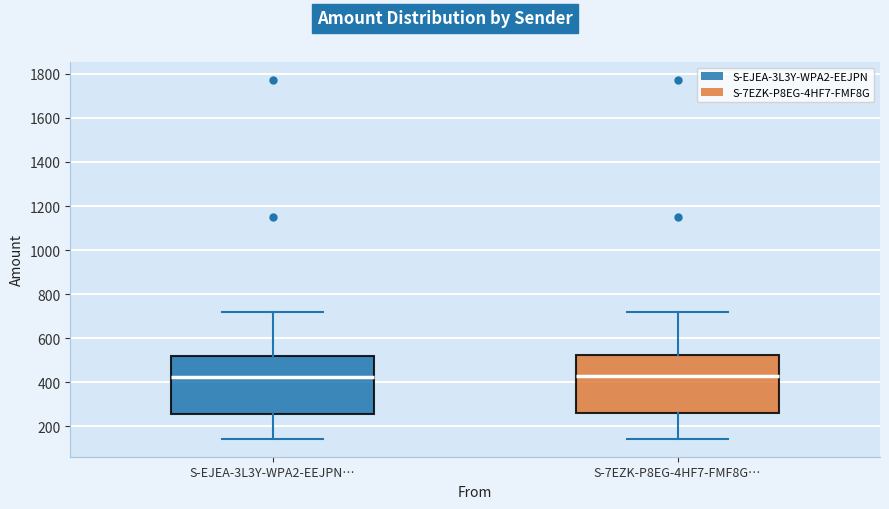

Where is the lower edge of the box for S-7EZK-P8EG-4HF7-FMF8G… on the y-axis? The values are not printed on the chart, so give them approximately, as read against the axis.

260